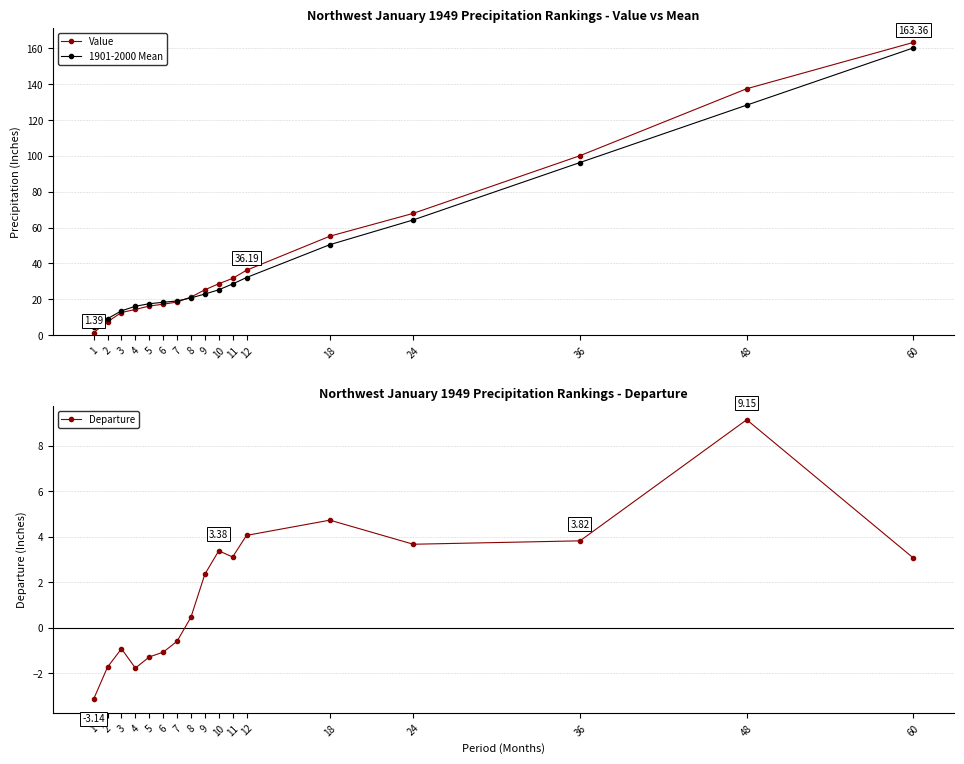

The value of 1901-2000 Mean at 10 is 14.4. True or false?

False